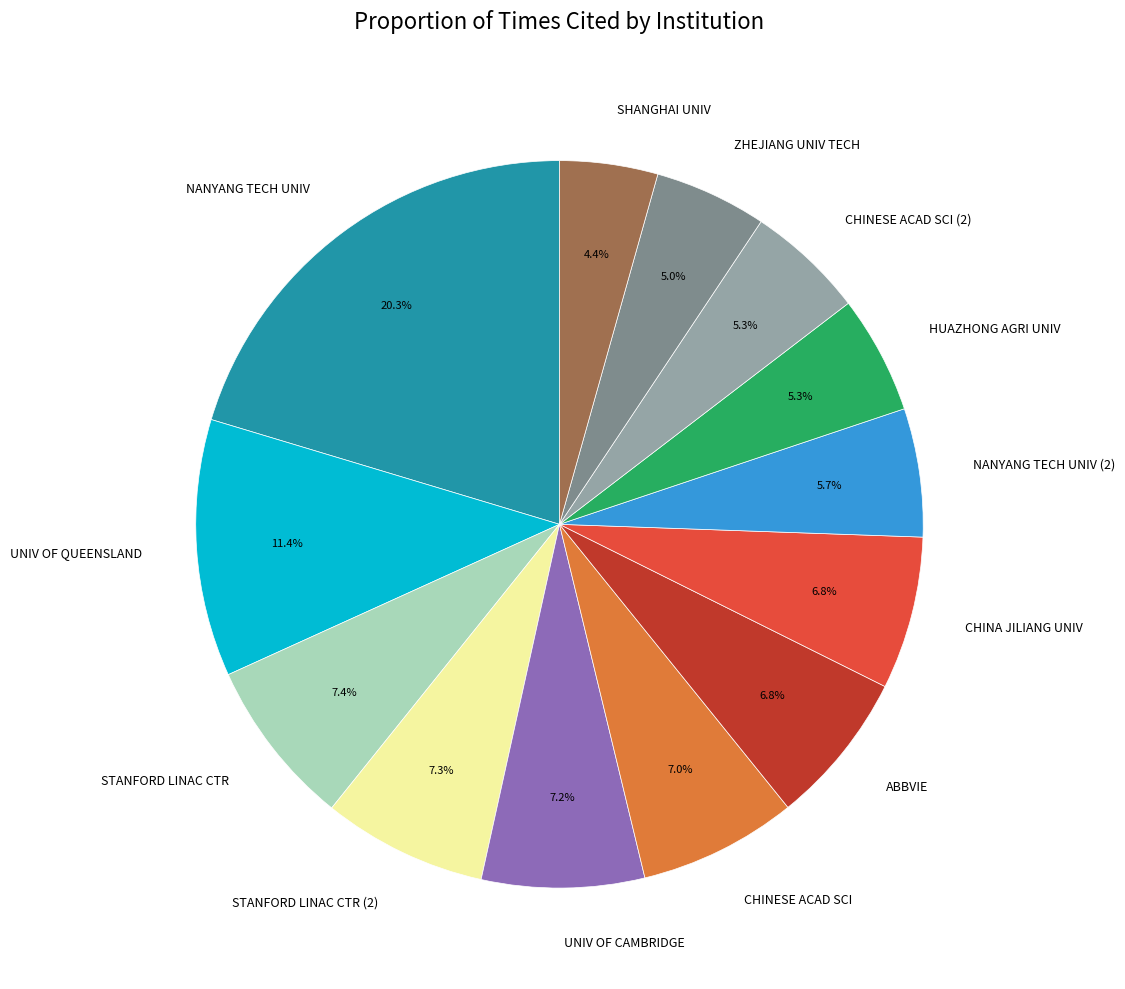

What is the smallest slice in the pie chart?

SHANGHAI UNIV